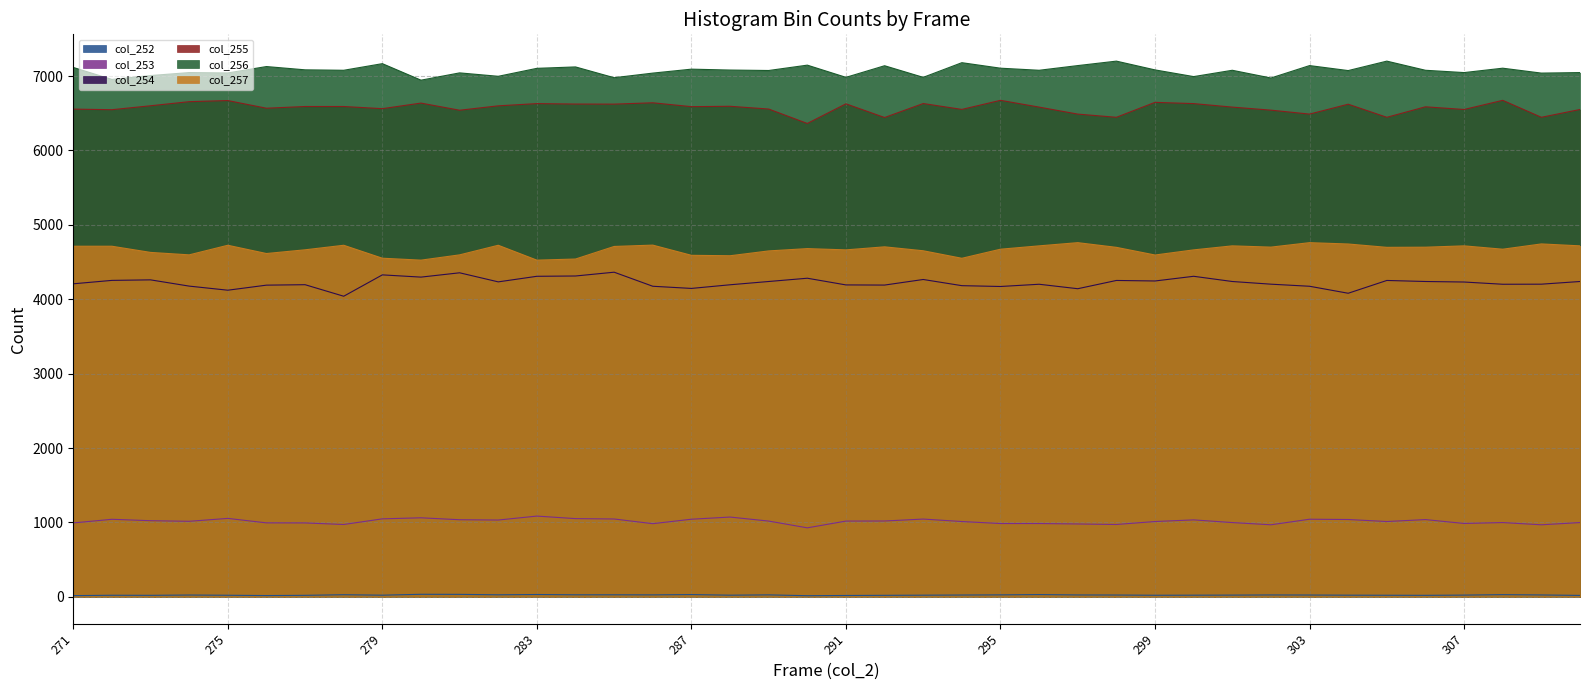

Rank the categories by col_256 value from lowest to highest.

280, 272, 302, 285, 291, 293, 300, 282, 273, 286, 309, 275, 281, 274, 307, 310, 304, 289, 278, 296, 301, 306, 288, 299, 277, 287, 283, 295, 308, 271, 284, 276, 292, 297, 303, 290, 279, 294, 298, 305